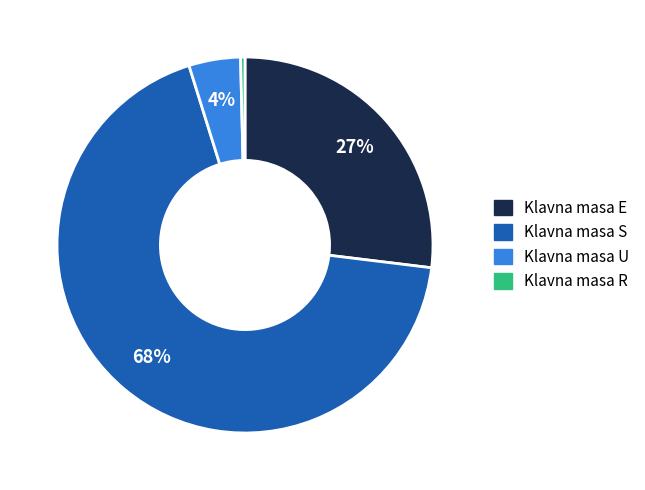

To the nearest percent, what is the average slice percentage?

25%